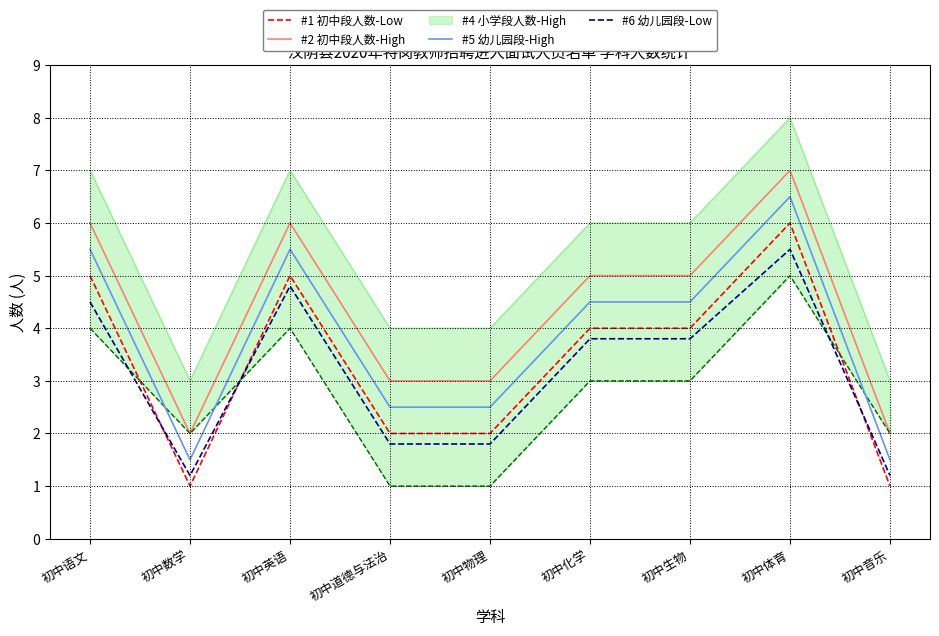

How many data points in #1 初中段人数-Low are less than 4?

4